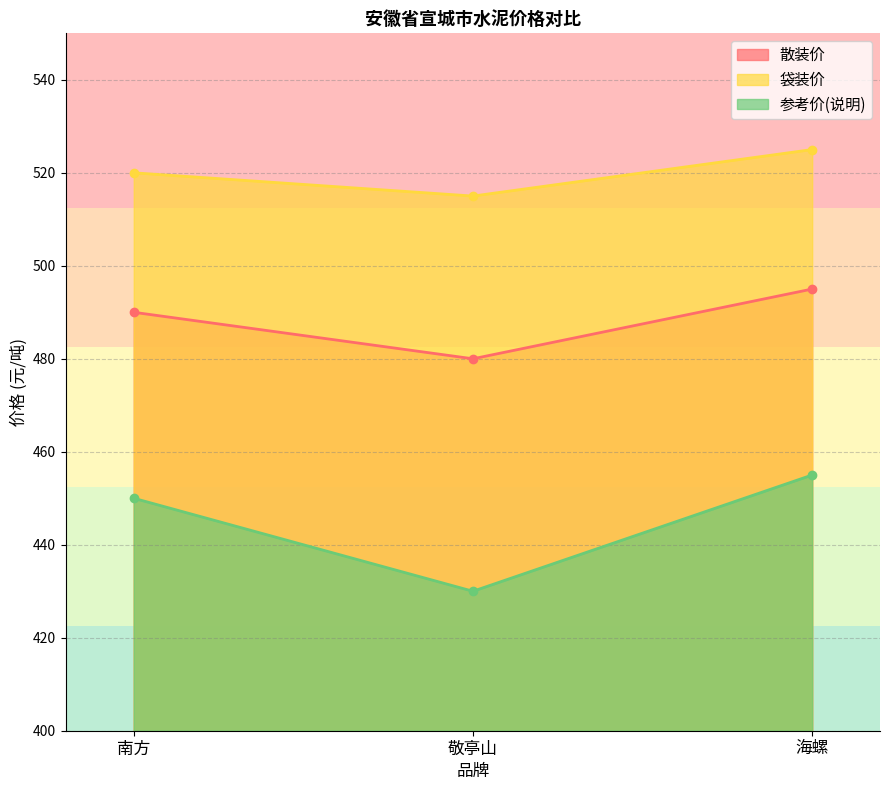

At how many categories does at least one series exceed 479?

3